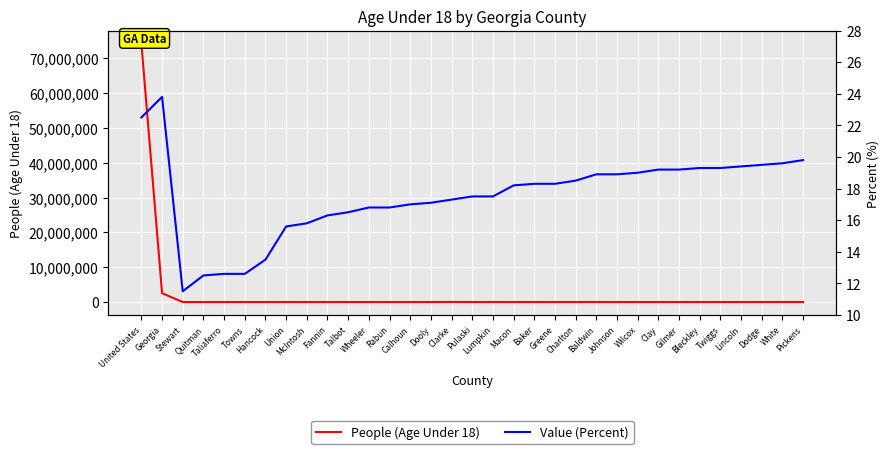

Is the value of People (Age Under 18) at Macon greater than the value of Value (Percent) at Greene?

Yes